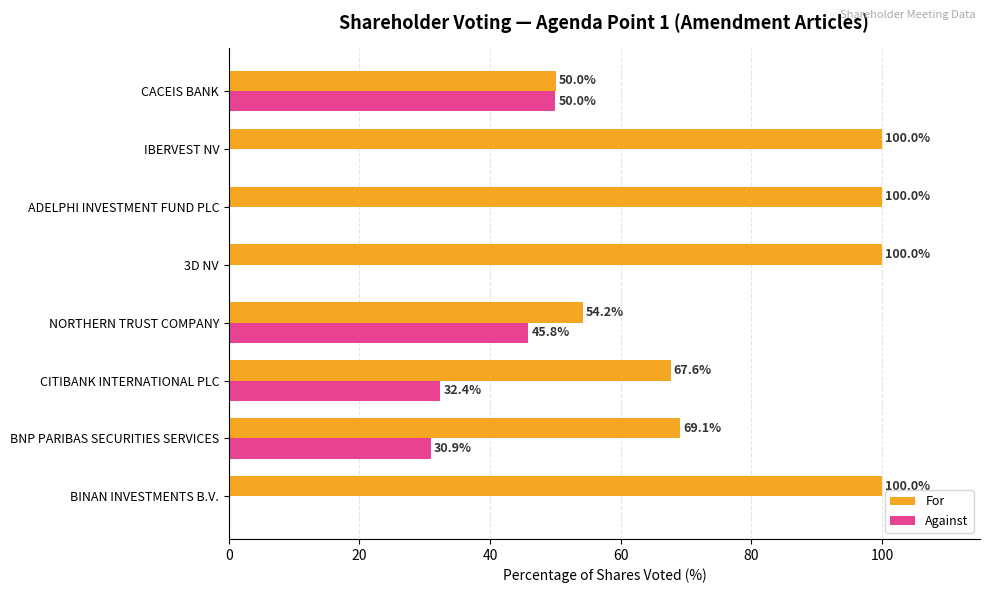

What is the sum of the Against values at CITIBANK INTERNATIONAL PLC and BINAN INVESTMENTS B.V.?

32.4